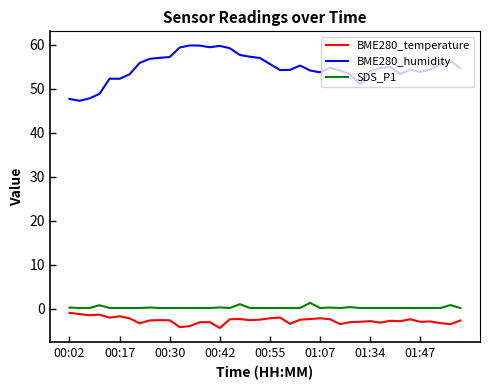

Which series has the widest spread of values?

BME280_humidity